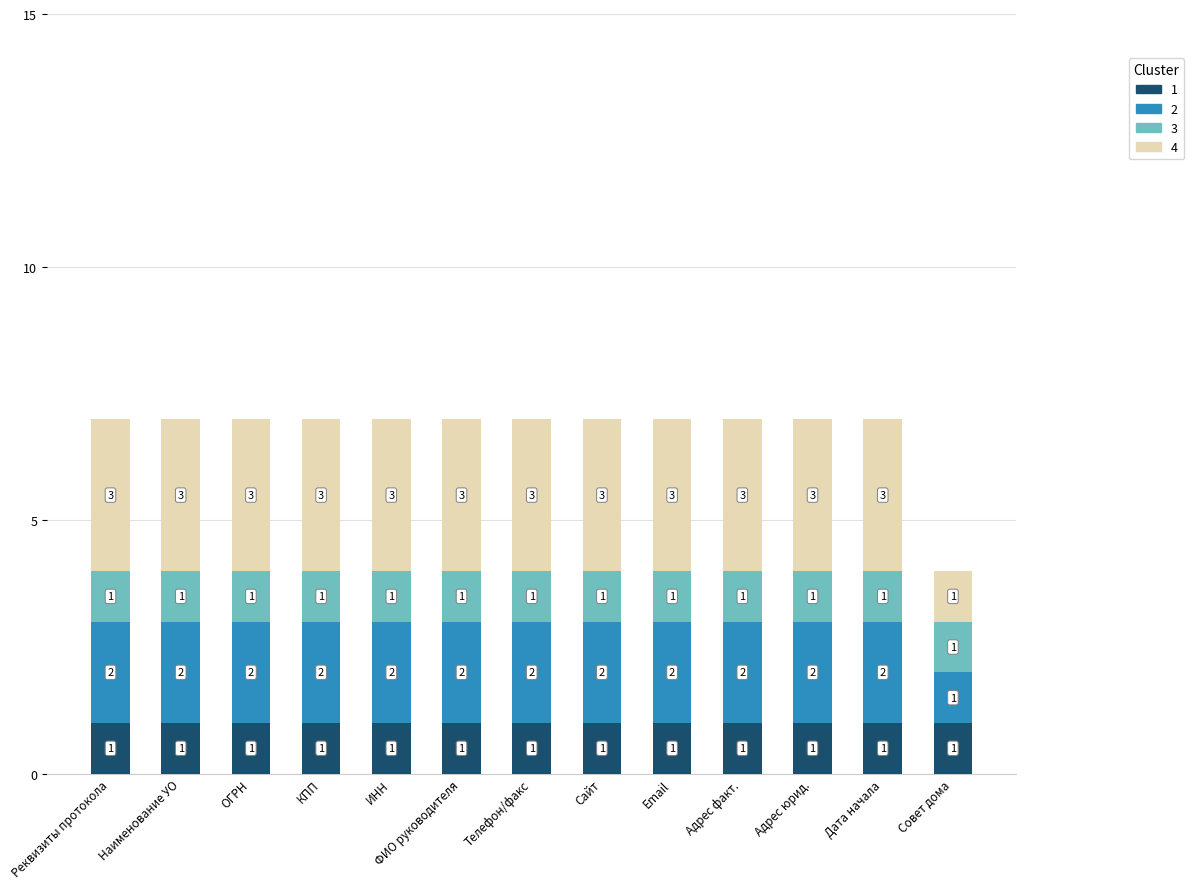

What is the total value across all series at ФИО руководителя?

7